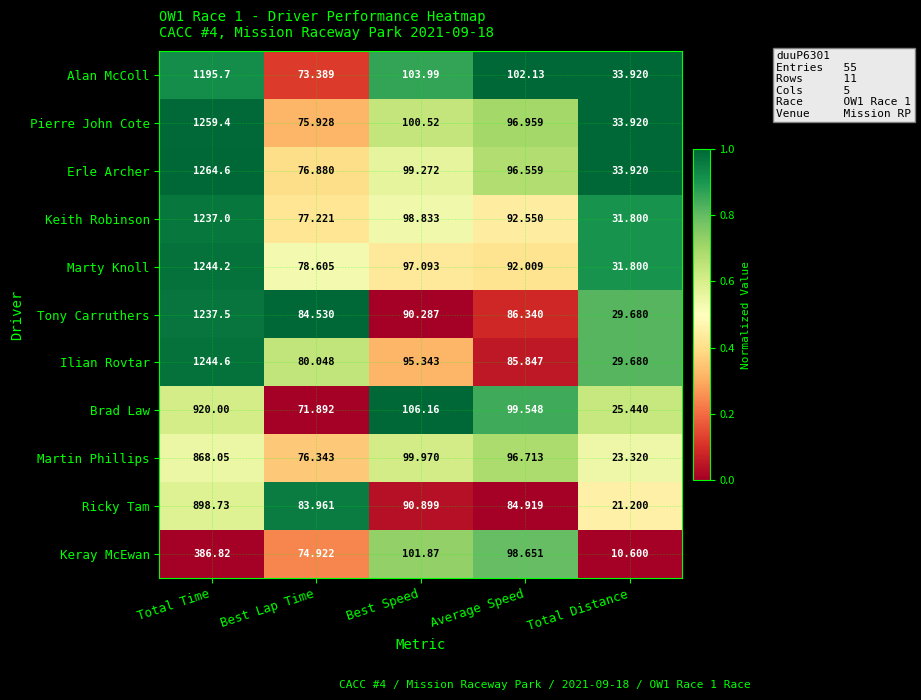

List the series in order of their peak value, lowest first.

Keray McEwan, Martin Phillips, Ricky Tam, Brad Law, Alan McColl, Keith Robinson, Tony Carruthers, Marty Knoll, Ilian Rovtar, Pierre John Cote, Erle Archer